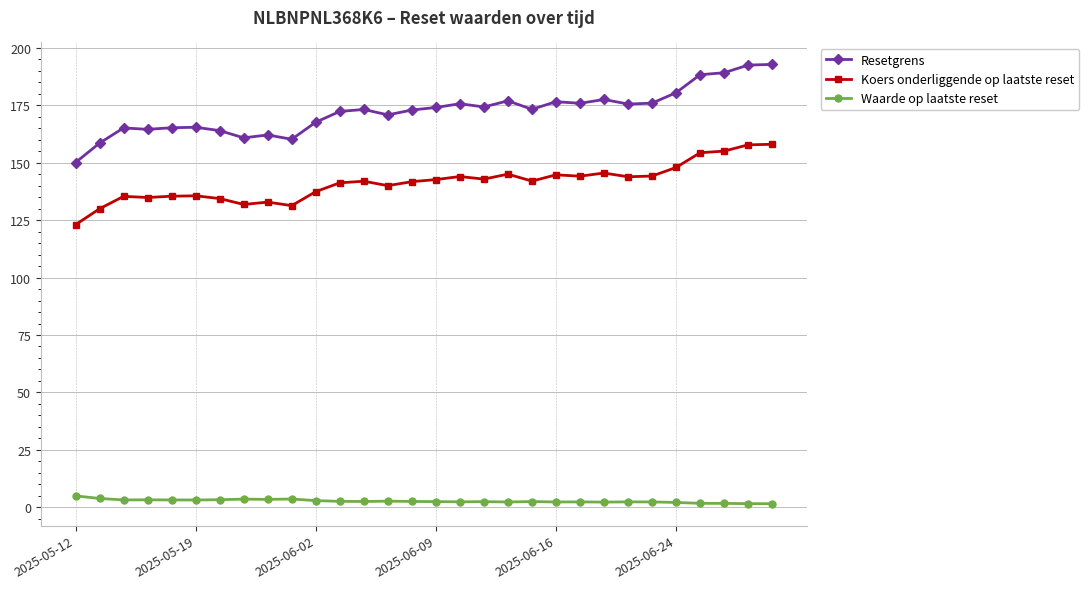

True or false: Resetgrens and Koers onderliggende op laatste reset cross at least once.

False